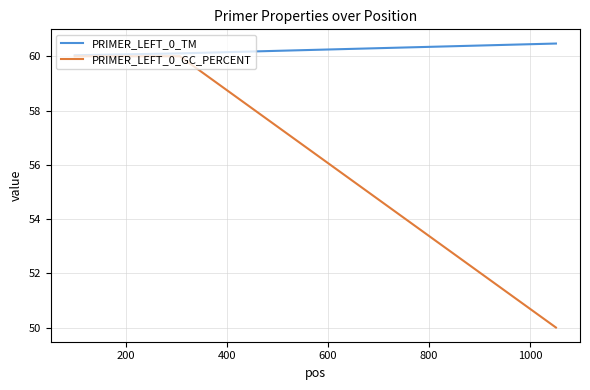

Reading left to right, transcribe all the data shown in this chart.

PRIMER_LEFT_0_TM: 60.0	60.1	60.5
PRIMER_LEFT_0_GC_PERCENT: 60.0	60.0	50.0